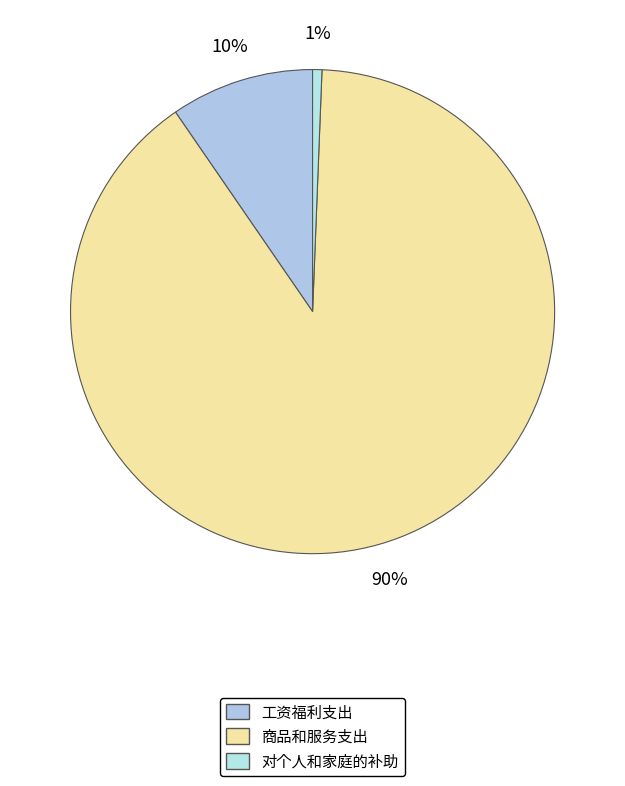

True or false: 工资福利支出 accounts for 1% of the total.

False